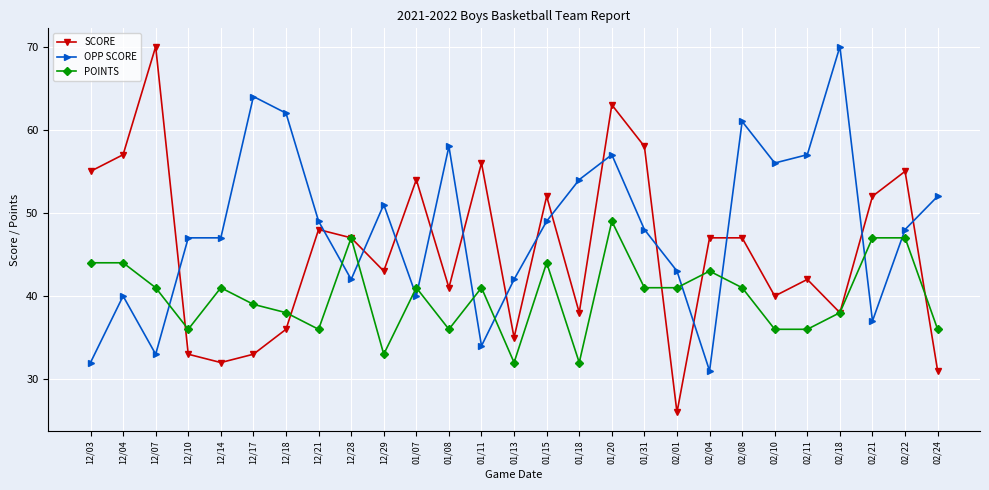

Is this an area chart (filled region under the line)?

No